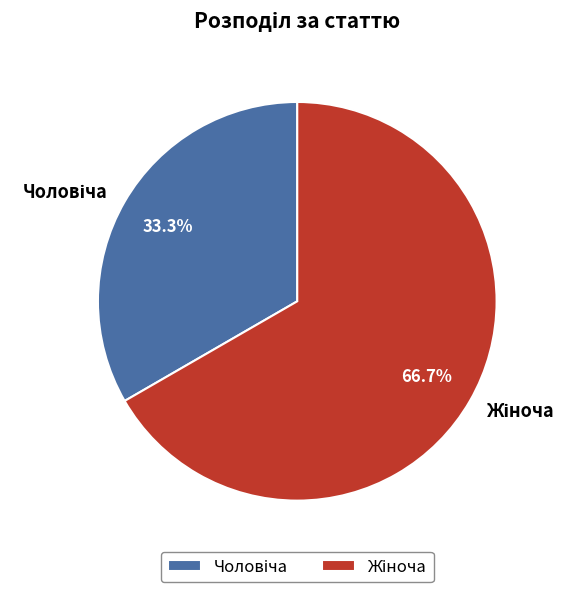

Is there a majority slice in this chart?

Yes